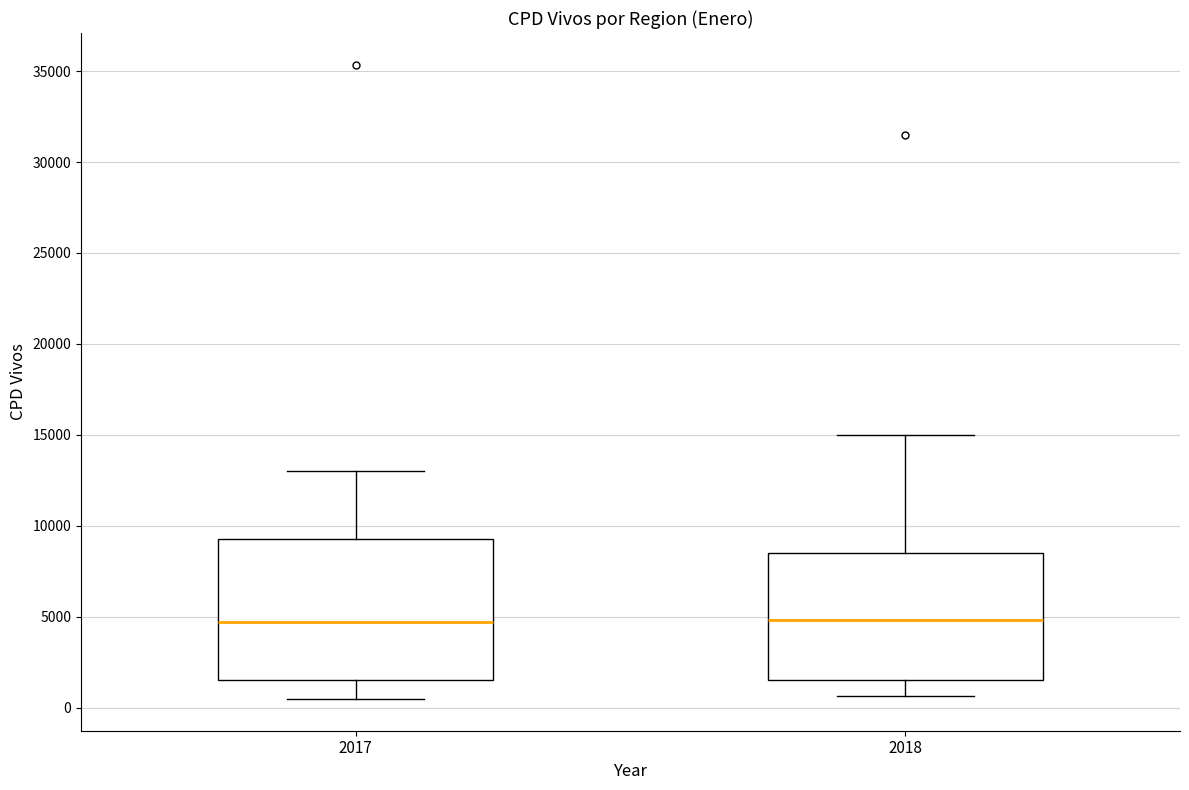

Reading left to right, transcribe this box plot: for each box, give where its median line is, the range the box spans, and where its two whiskers end, as read against the y-axis. The values are not printed on the chart, so give them approximately, as read against the axis.

2017: median 4500, box 1500 to 9500, whiskers 500 to 13000
2018: median 5000, box 1500 to 8500, whiskers 500 to 15000